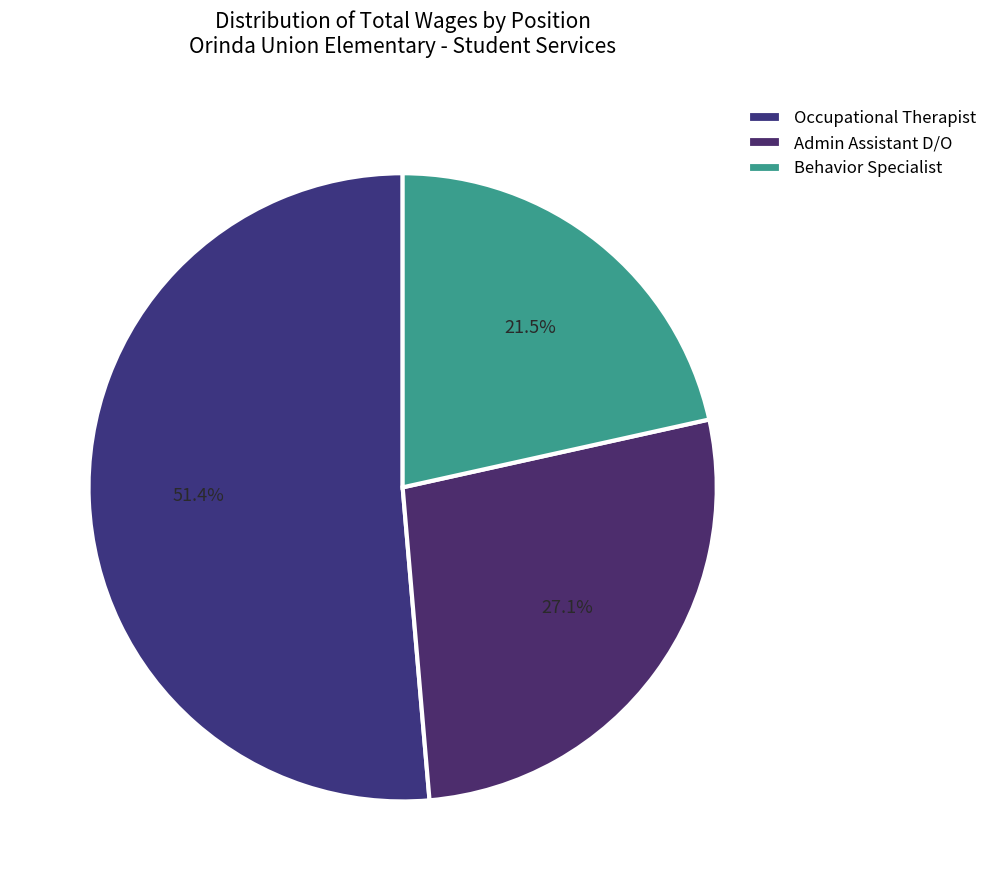

How many segments does this pie chart have?

3